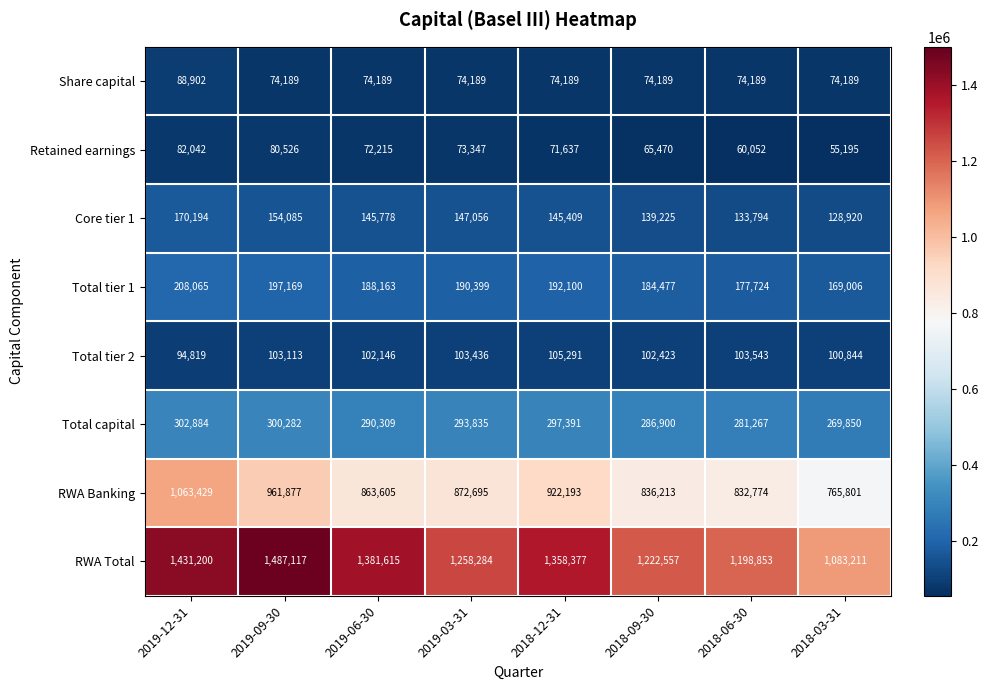

What is the spread (max minus min) of values at 2019-09-30?

1412928